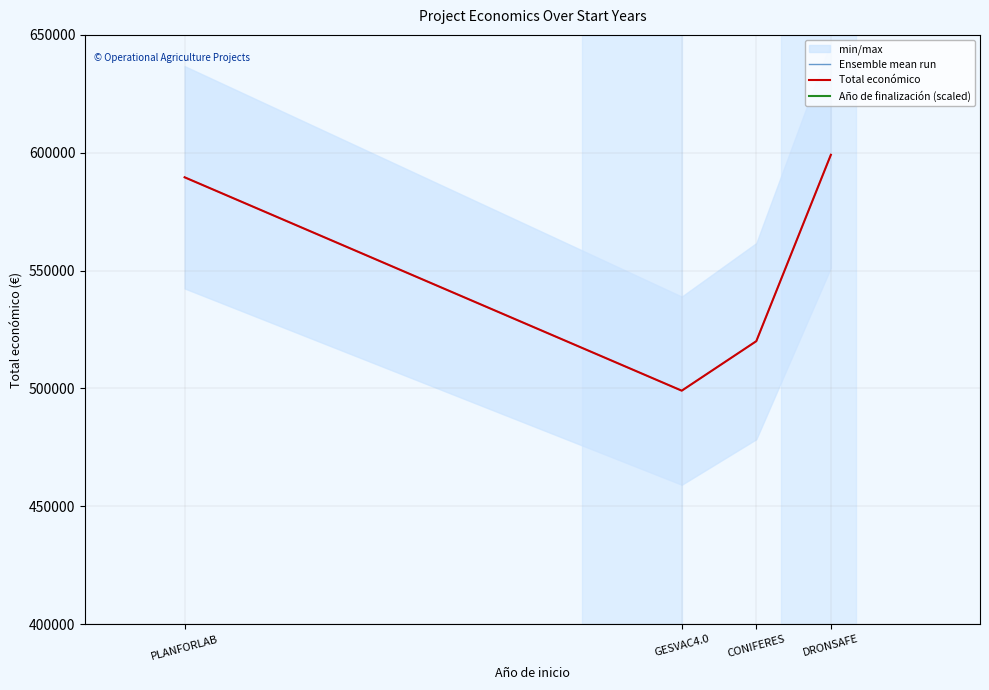

Read the Ensemble mean run value at DRONSAFE.

599134